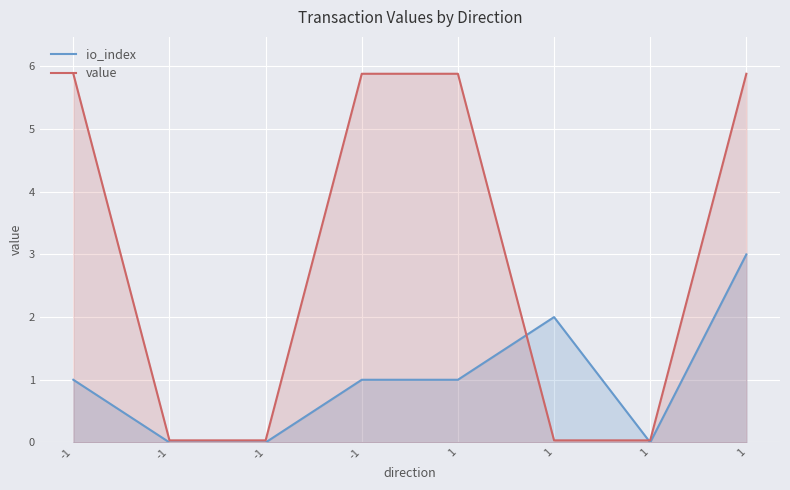

The value of value at -1 is 1.5. True or false?

False